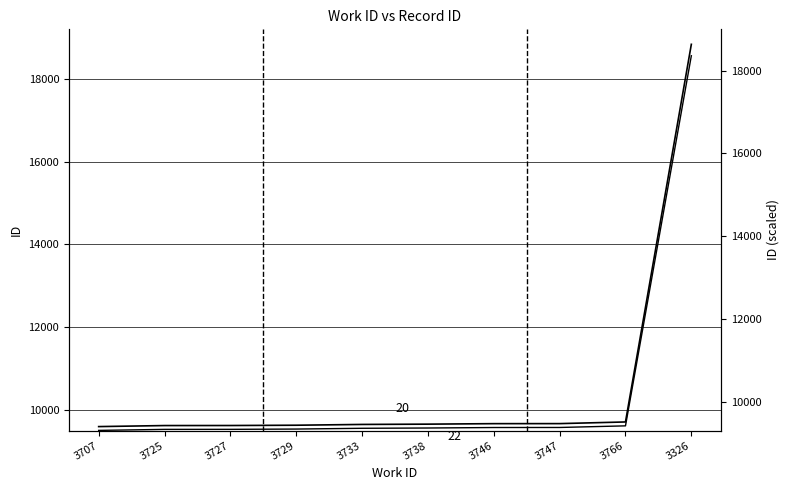

Reading left to right, transcribe all the data shown in this chart.

id: 9599.0	9624.0	9625.0	9632.0	9651.0	9658.0	9670.0	9671.0	9711.0	18838.0
id (scaled): 9307.0	9331.5	9332.5	9339.4	9358.0	9364.8	9376.6	9377.6	9416.8	18361.2